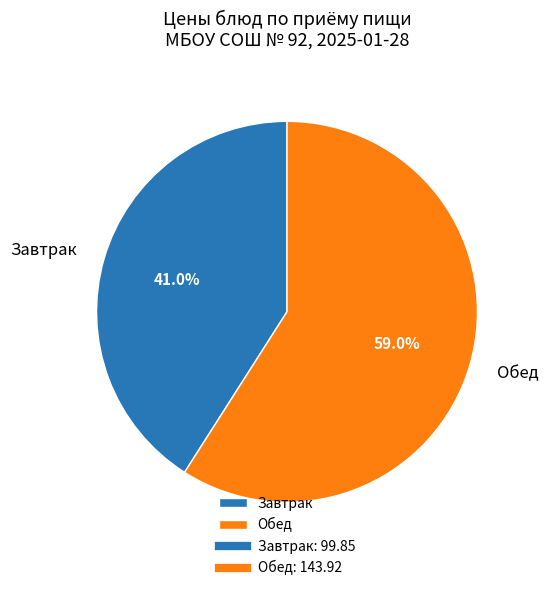

Is there any slice that represents more than half of the pie?

Yes